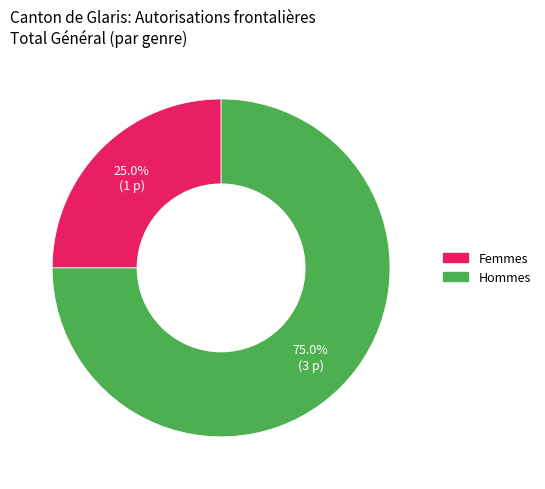

What percentage is the Femmes slice, to the nearest percent?

25%